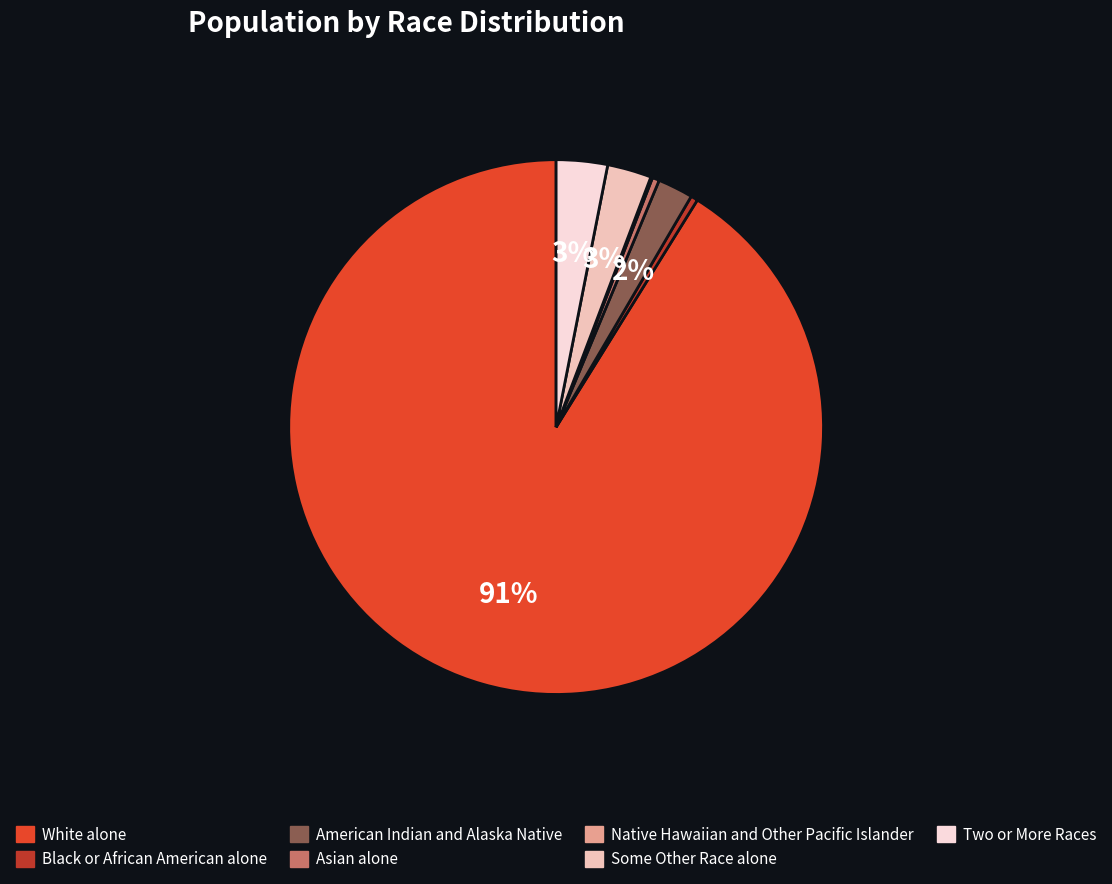

Does Asian alone account for over 50% of the chart?

No